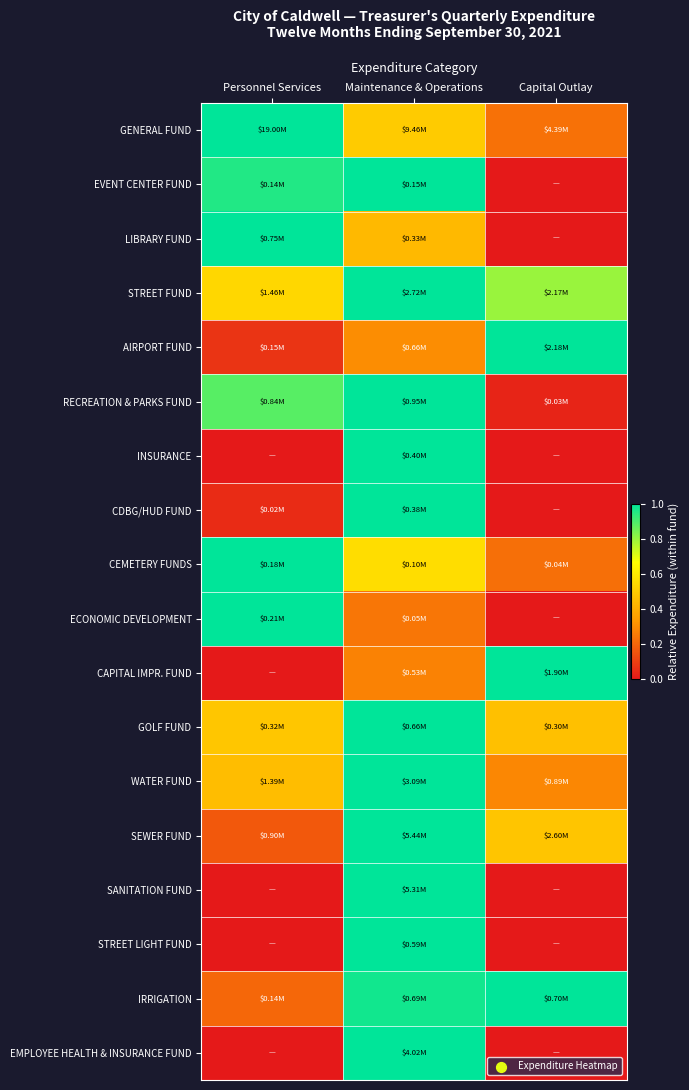

At how many categories does at least one series exceed 0?

3